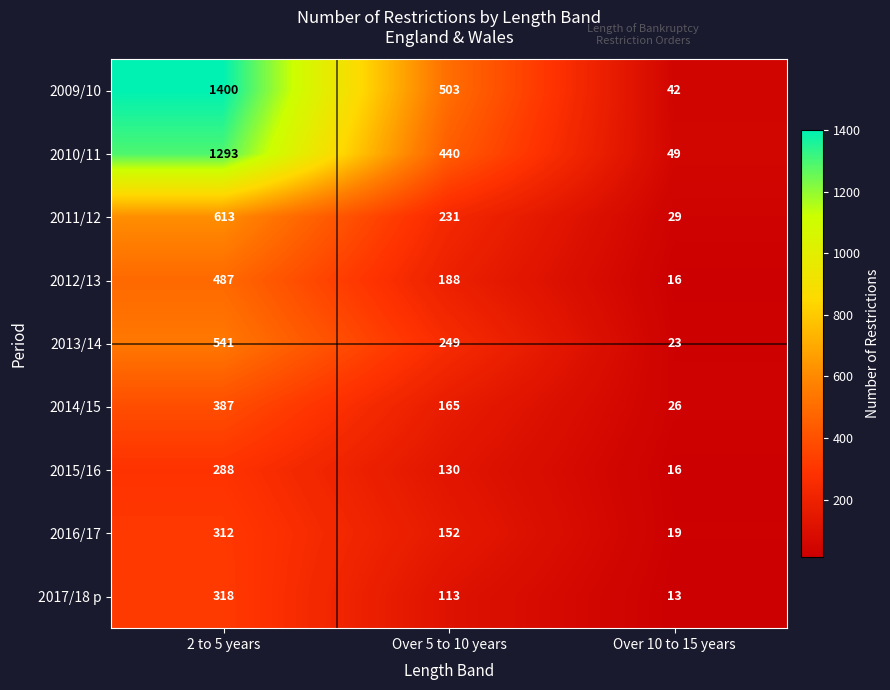

What is the total value across all series at Over 10 to 15 years?

233